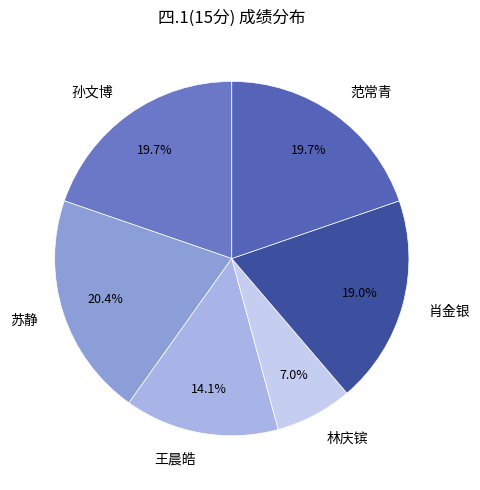

How much of the chart is everything except 孙文博?

80.3%